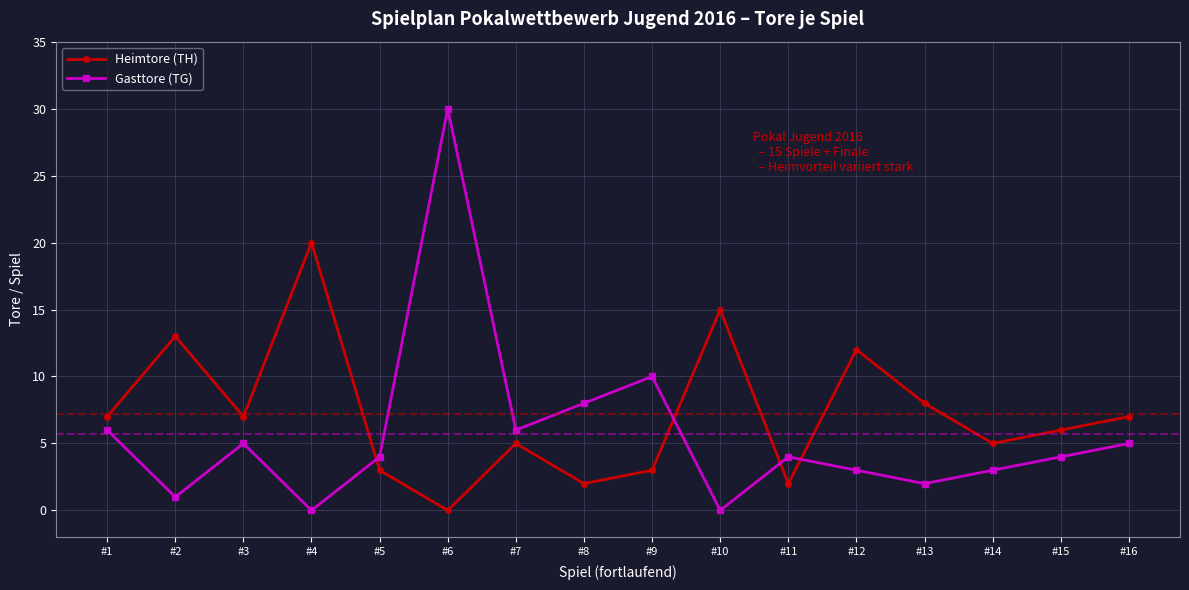

Reading left to right, what are all the values shown in this chart?

Heimtore (TH): #1=7	#2=13	#3=7	#4=20	#5=3	#6=0	#7=5	#8=2	#9=3	#10=15	#11=2	#12=12	#13=8	#14=5	#15=6	#16=7
Gasttore (TG): #1=6	#2=1	#3=5	#4=0	#5=4	#6=30	#7=6	#8=8	#9=10	#10=0	#11=4	#12=3	#13=2	#14=3	#15=4	#16=5